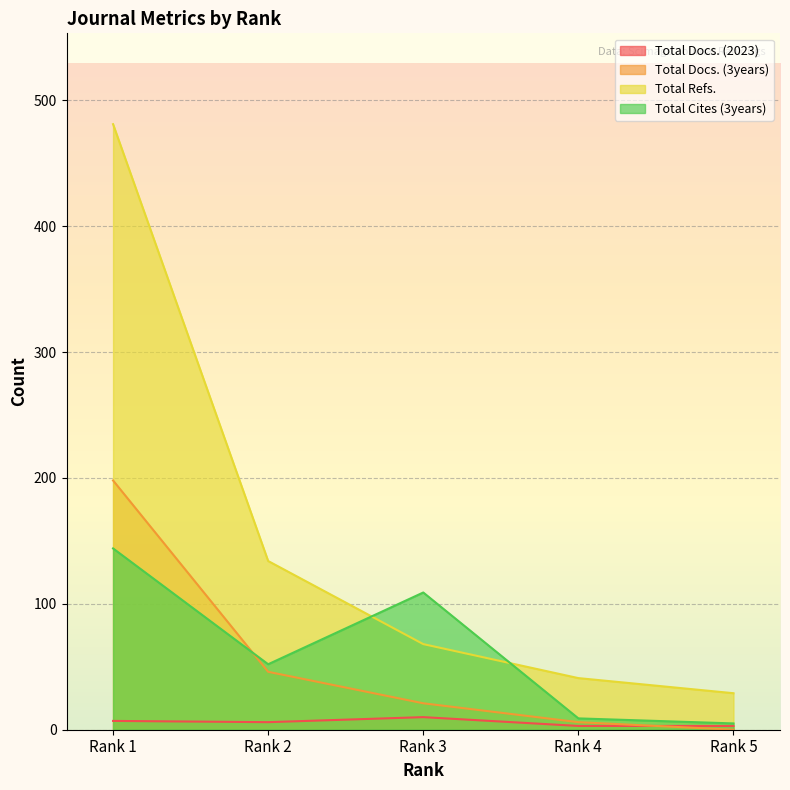

How many values in the Total Docs. (3years) series are below 21?

2